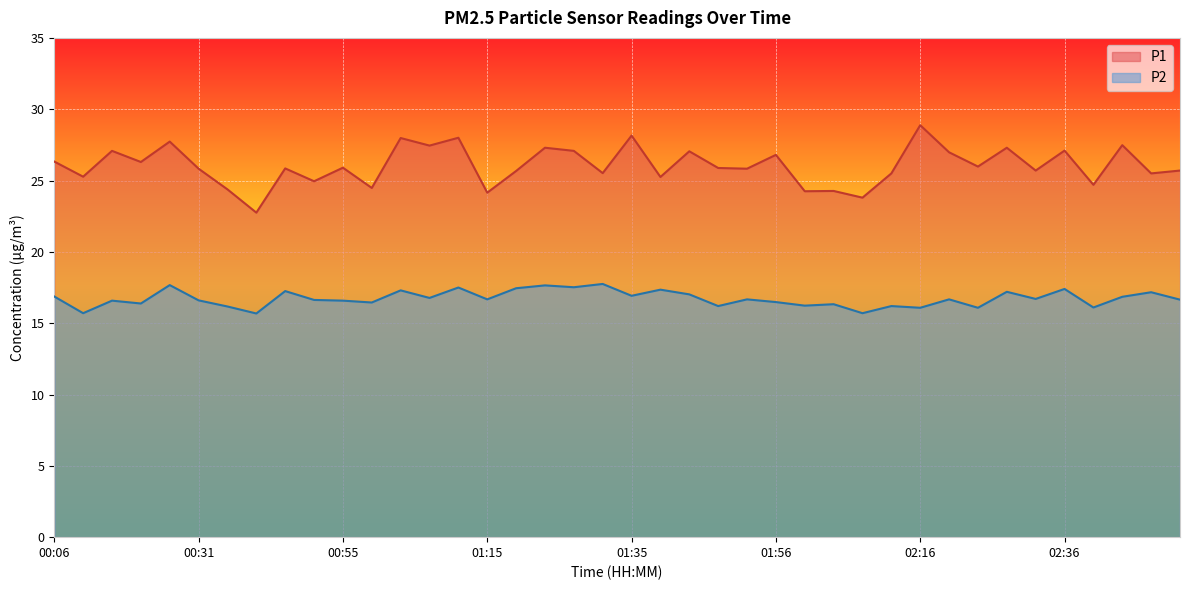

The value of P2 at 00:35 is 16.2. True or false?

True